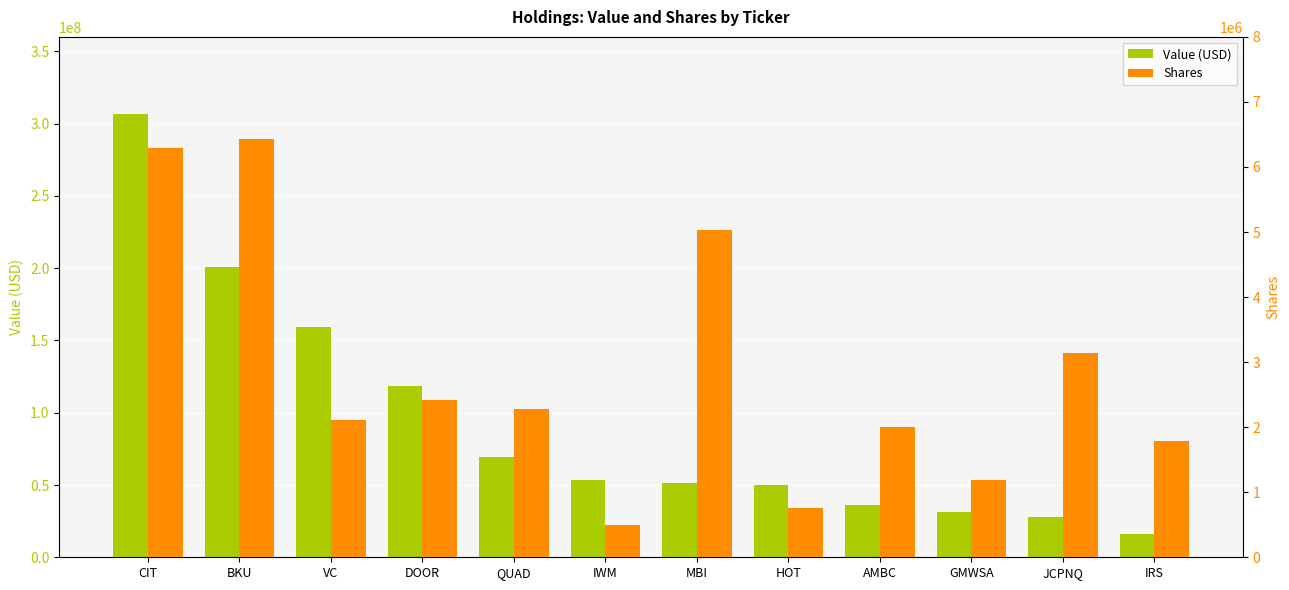

How many bars are there in each group?

2